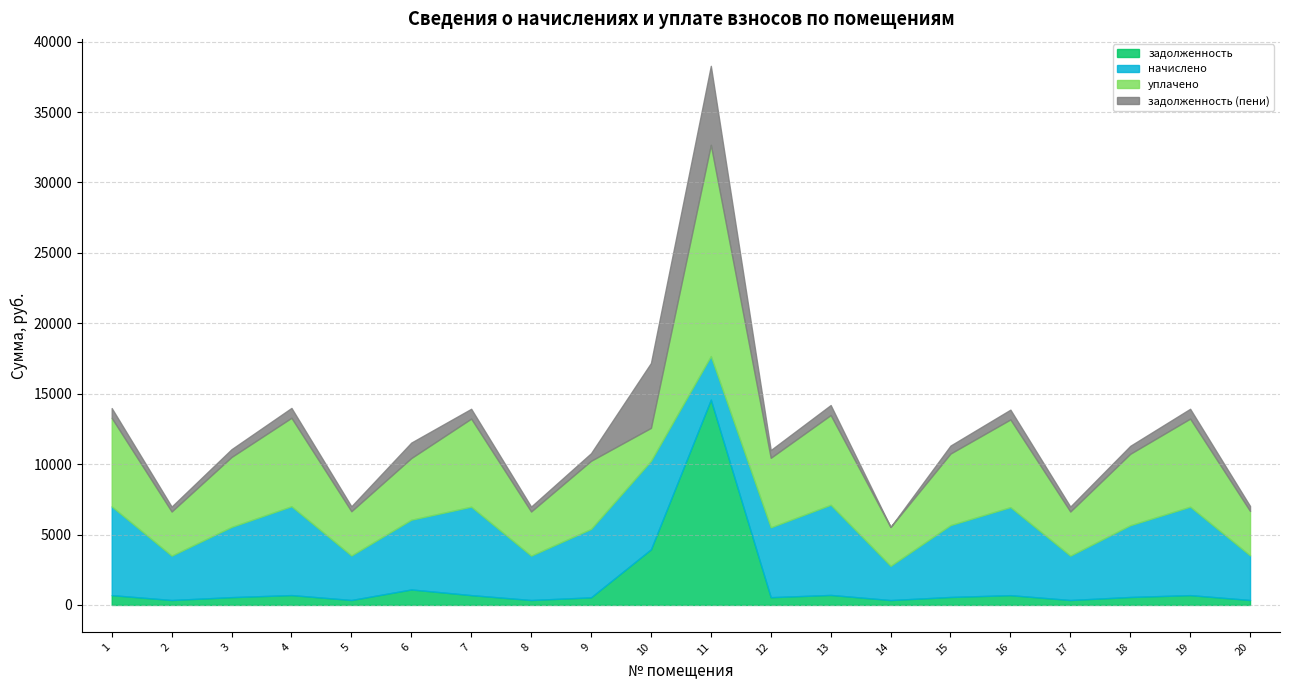

Between 19 and 2, which is larger?

19